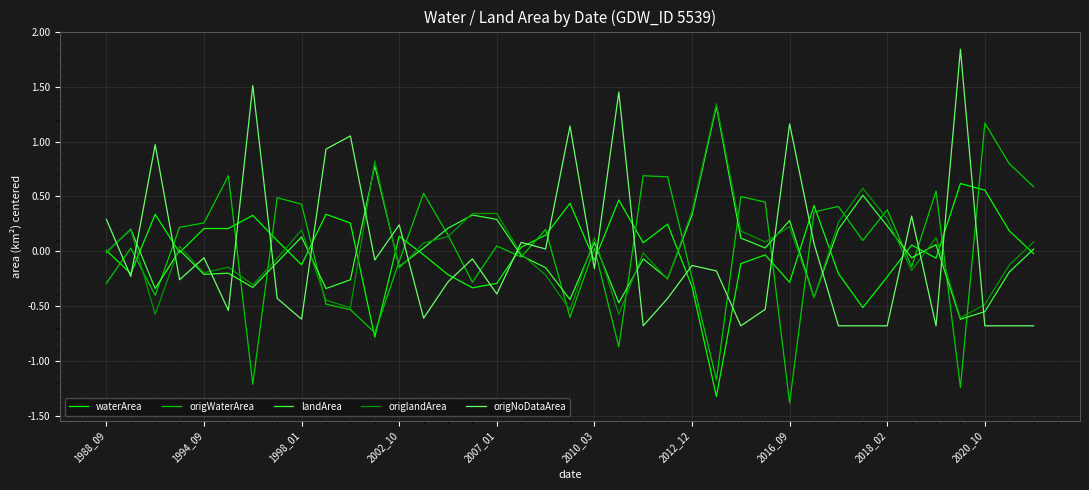

What is the smallest value displayed?

-1.4